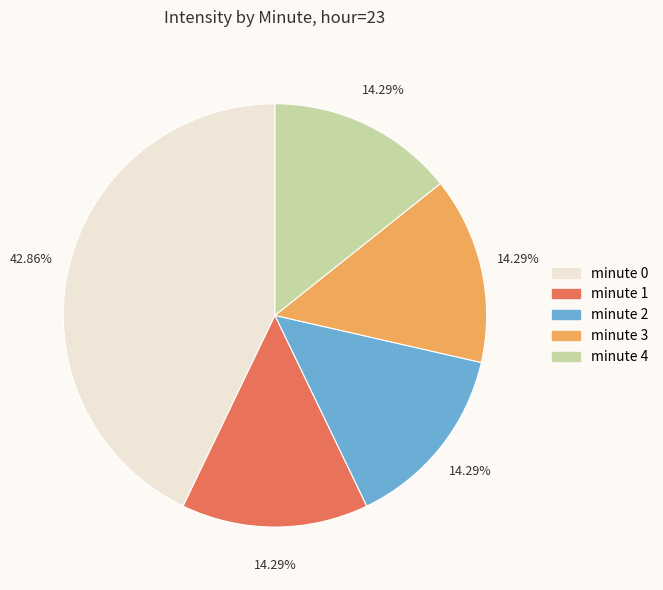

Does minute 2 account for over 50% of the chart?

No